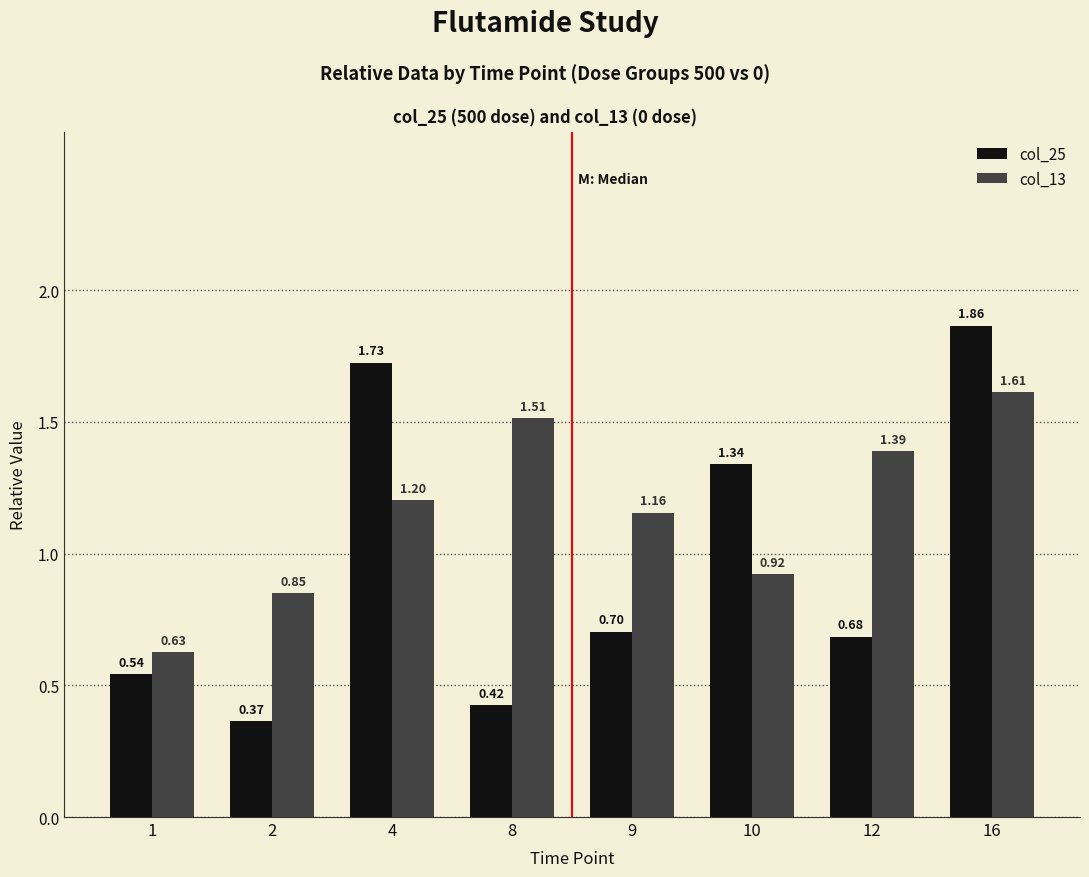

At 12, list the series in order from largest to smallest.

col_13, col_25